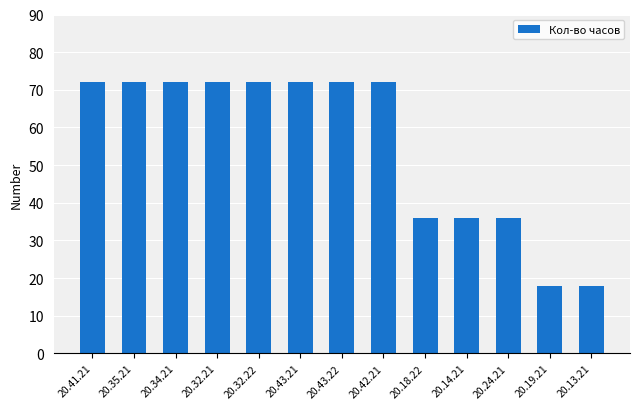

What position from the right is 20.41.21?

13